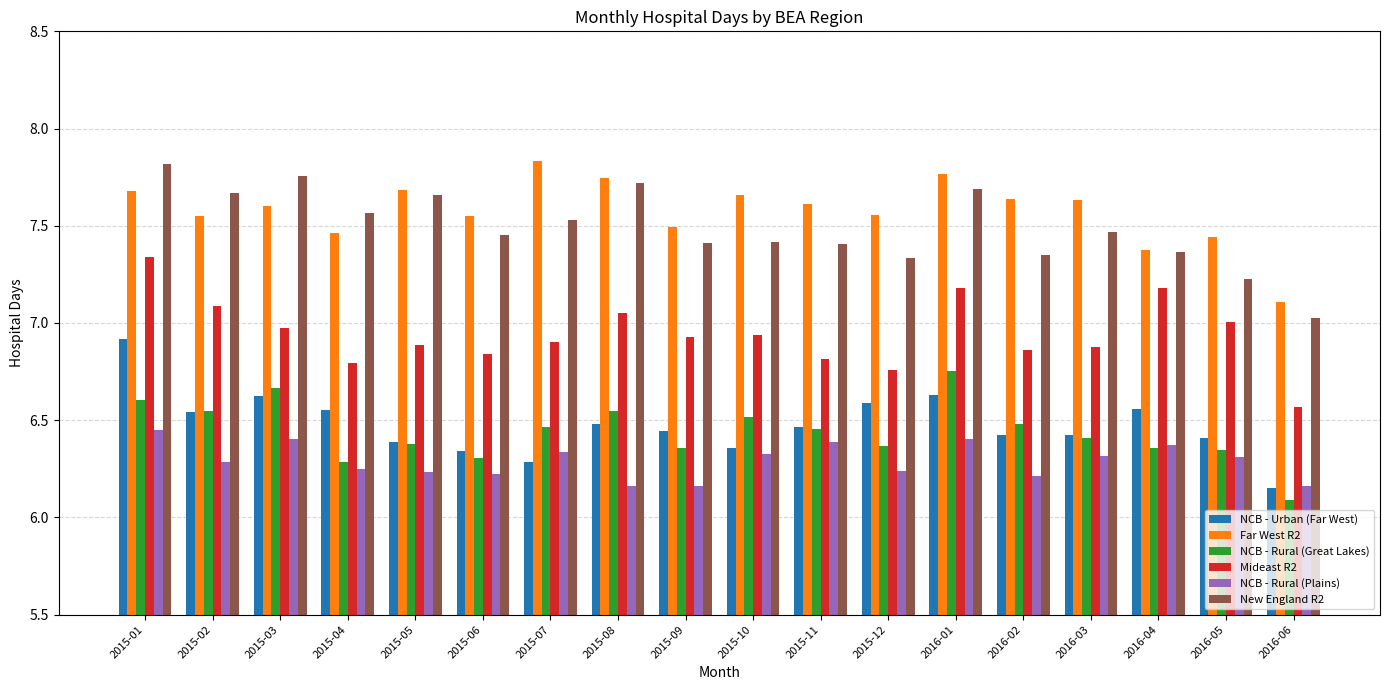

Which series has the widest spread of values?

New England R2